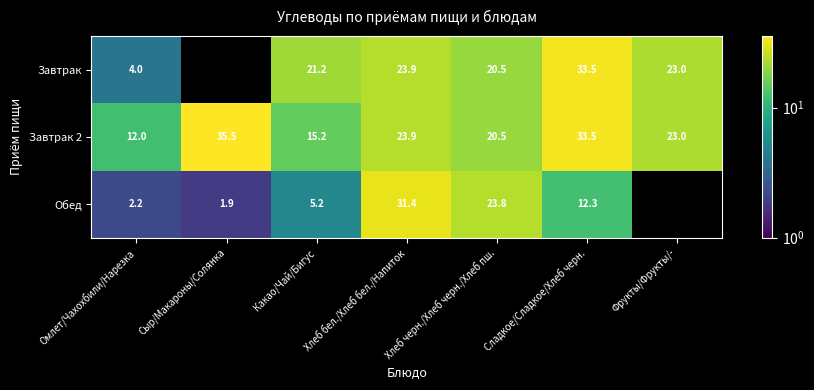

Is it true that Завтрак equals 56.9 at Сладкое/Сладкое/Хлеб черн.?

False